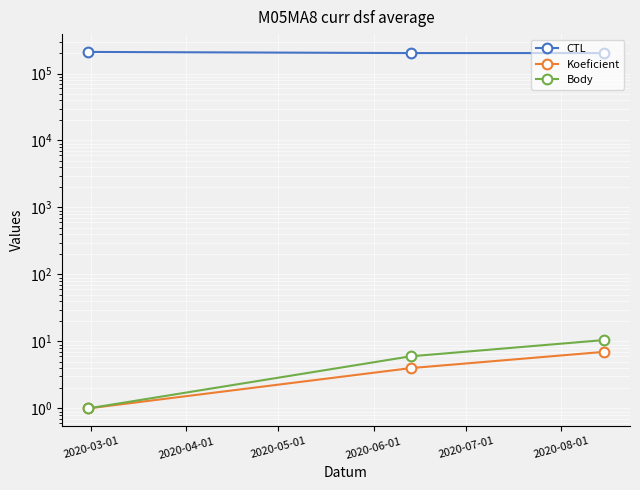

What is the total value across all series at 2020-03-01?

209903.0